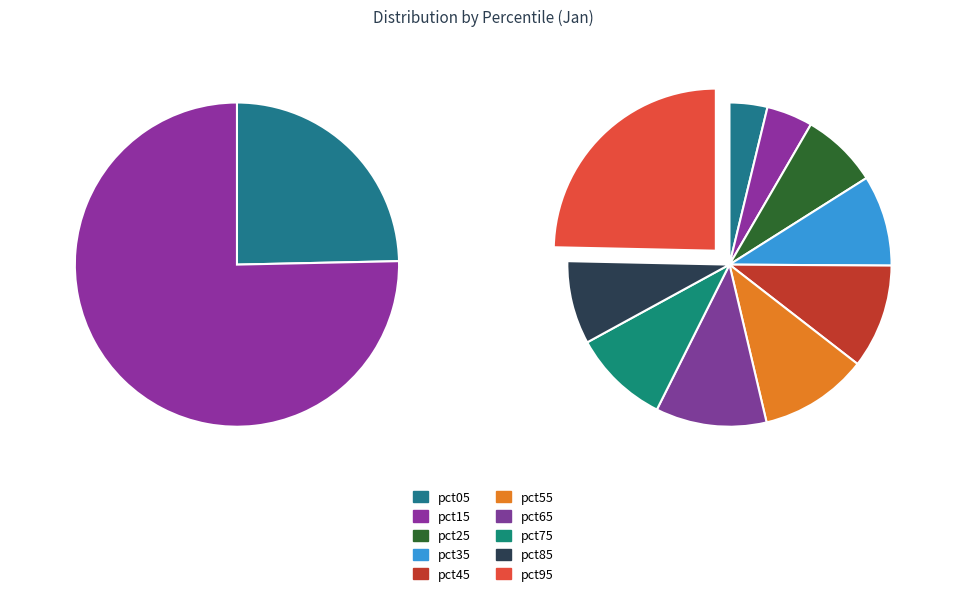

What is the smallest slice in the pie chart?

pct05